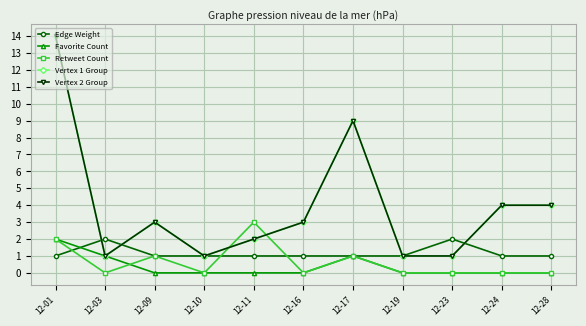

Reading left to right, list all the values displayed in this chart.

Edge Weight: 1	2	1	1	1	1	1	1	2	1	1
Favorite Count: 2	1	0	0	0	0	1	0	0	0	0
Retweet Count: 2	0	1	0	3	0	1	0	0	0	0
Vertex 1 Group: 14	1	3	1	2	3	9	1	1	4	4
Vertex 2 Group: 14	1	3	1	2	3	9	1	1	4	4